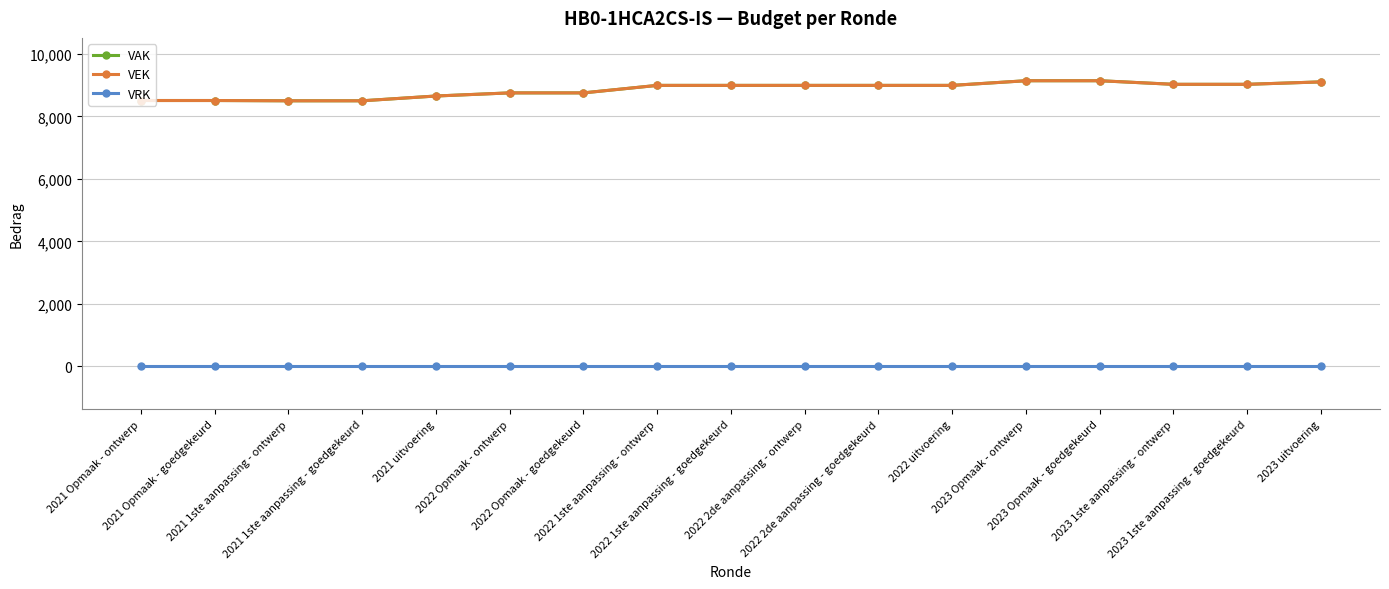

Does the chart have visible grid lines?

Yes